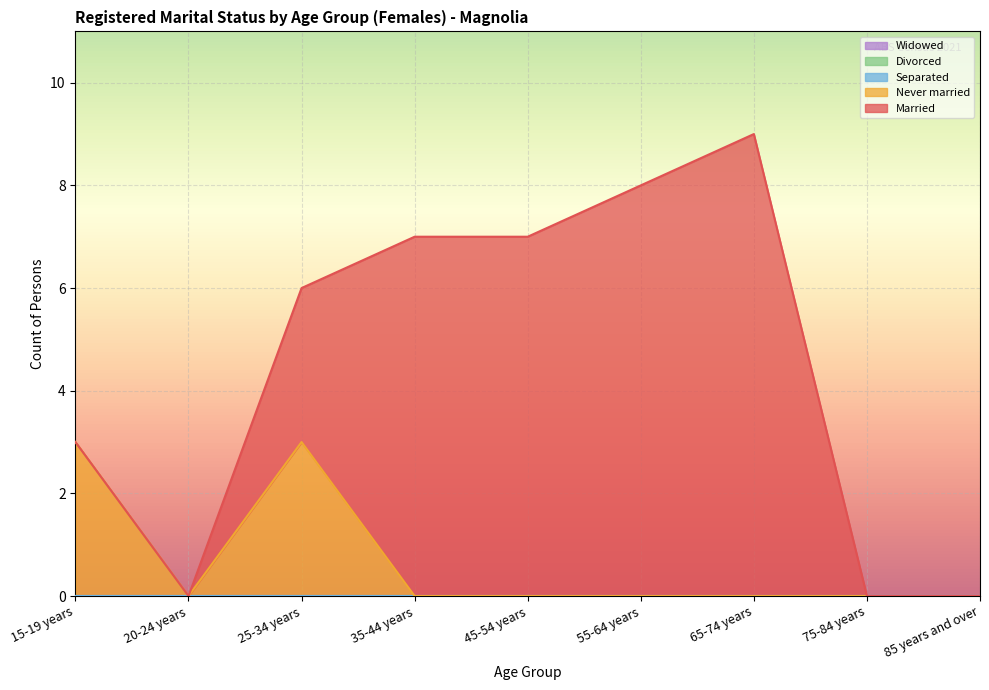

Between 45-54 years and 75-84 years, which series saw the biggest shift?

Married